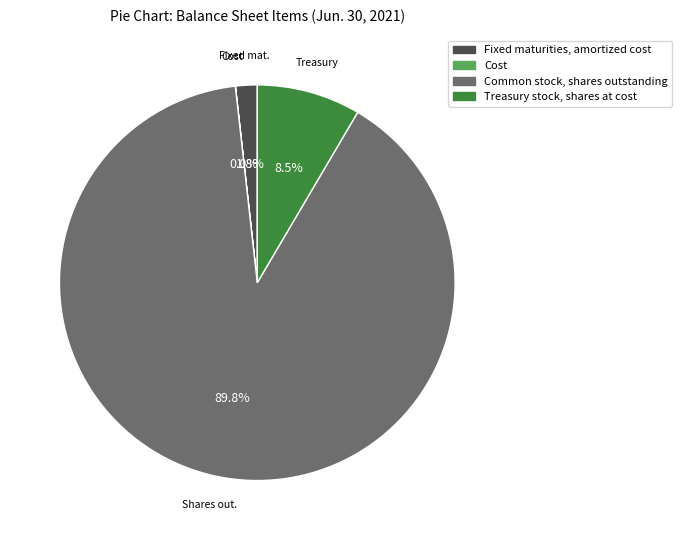

Which category accounts for the majority?

Common stock, shares outstanding